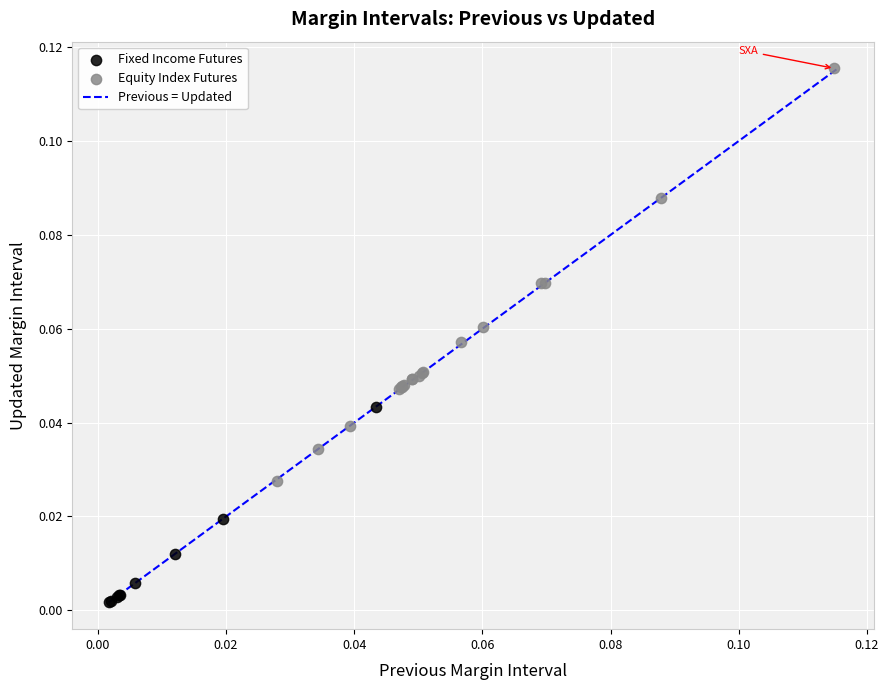

Which series reaches the minimum Y coordinate?

Fixed Income Futures